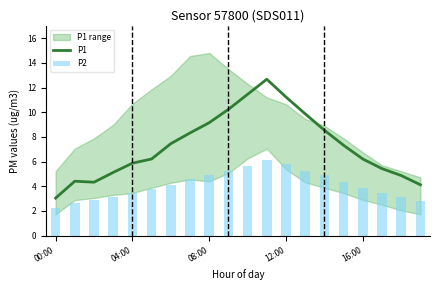

What is the sum of the P2 values at 17 and 19?

6.2